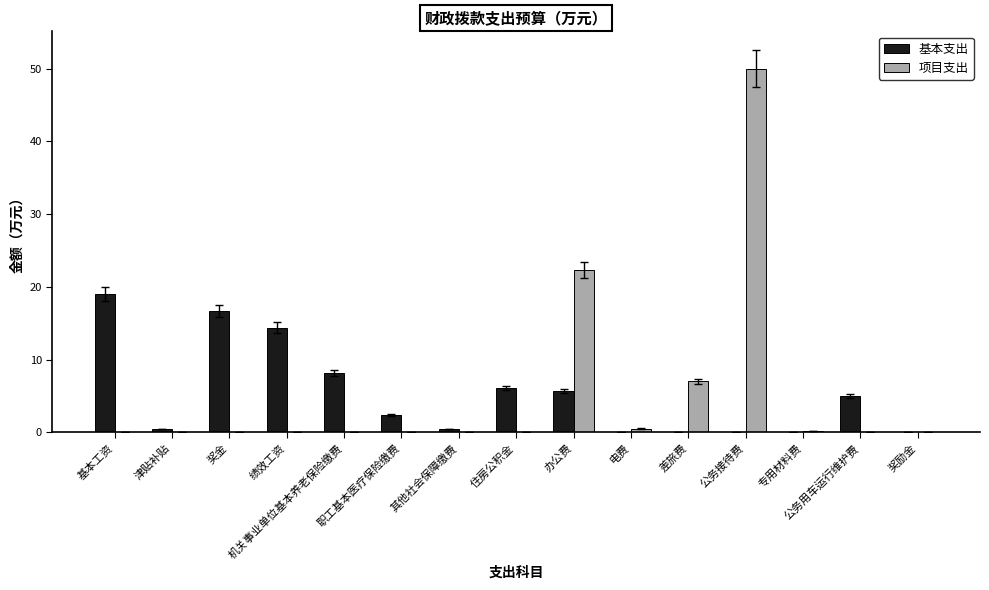

What is the maximum value shown in the chart?

50.0